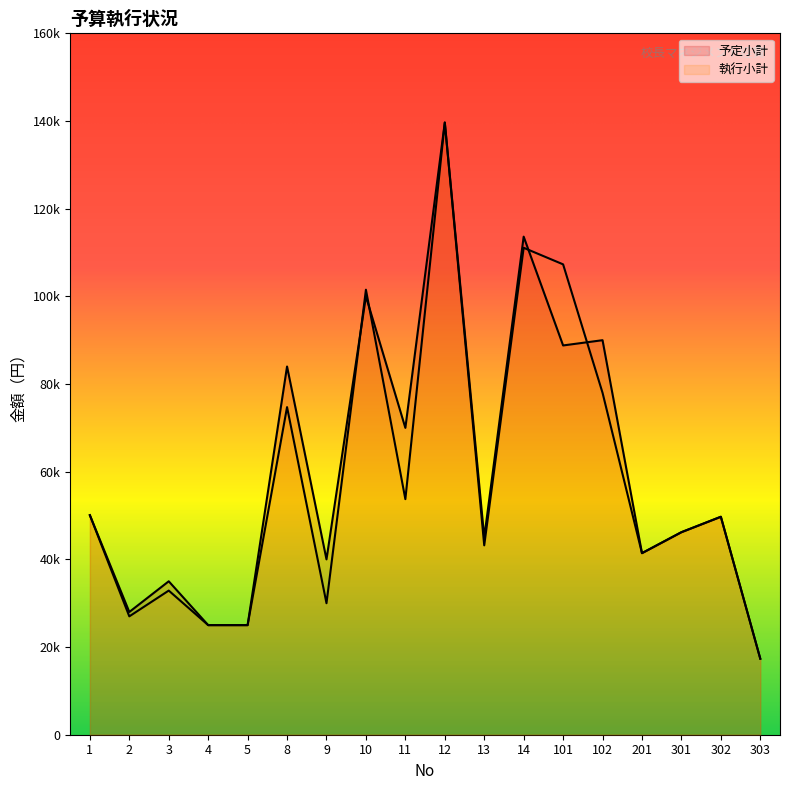

What is the approximate value of 執行小計 at 3?

32880